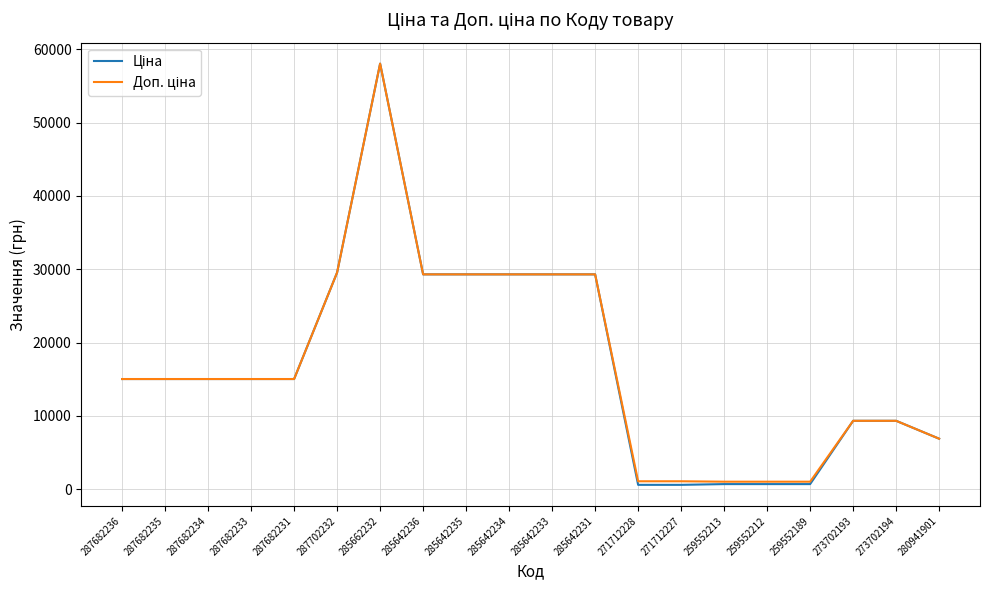

At which category is the sum across all series the highest?

285662232